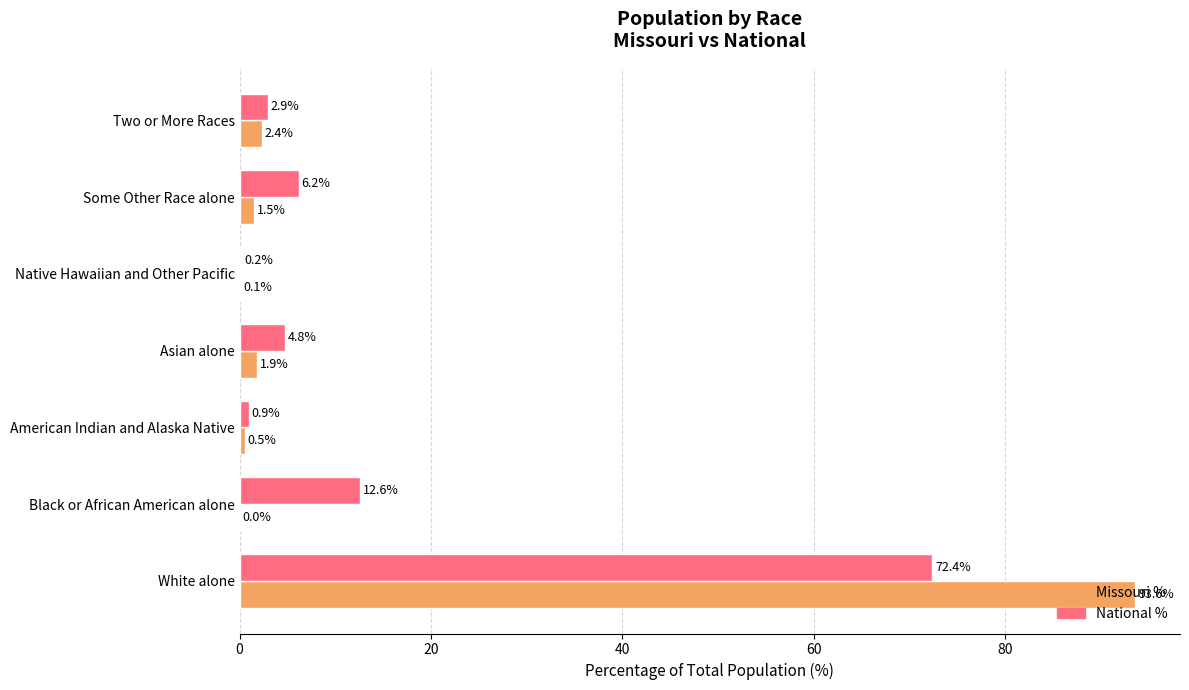

What are all the series names shown in the legend?

Missouri %, National %